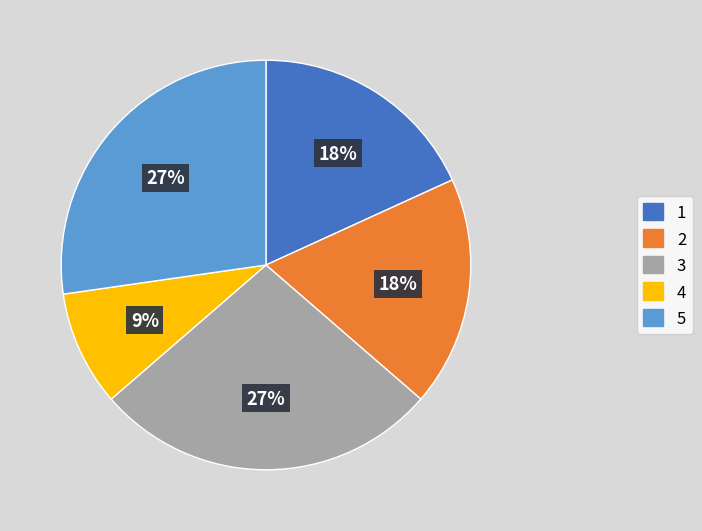

Approximately how many times larger is the value at 3 compared to 4?

3.0